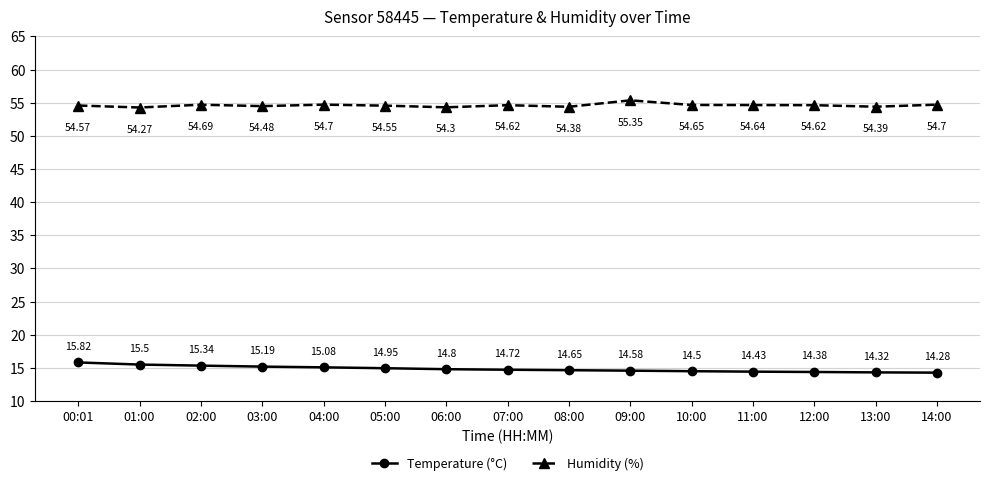

Is the value of Humidity (%) at 12:00 greater than the value of Temperature (°C) at 05:00?

Yes